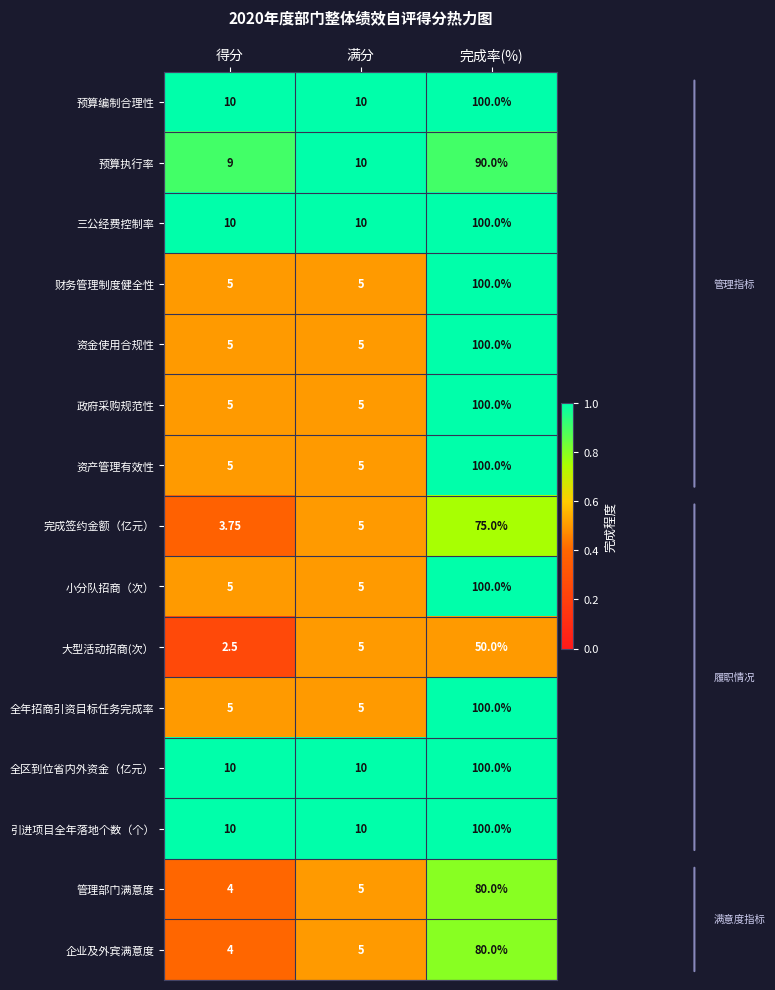

At which category does the chart reach its minimum across all series?

得分